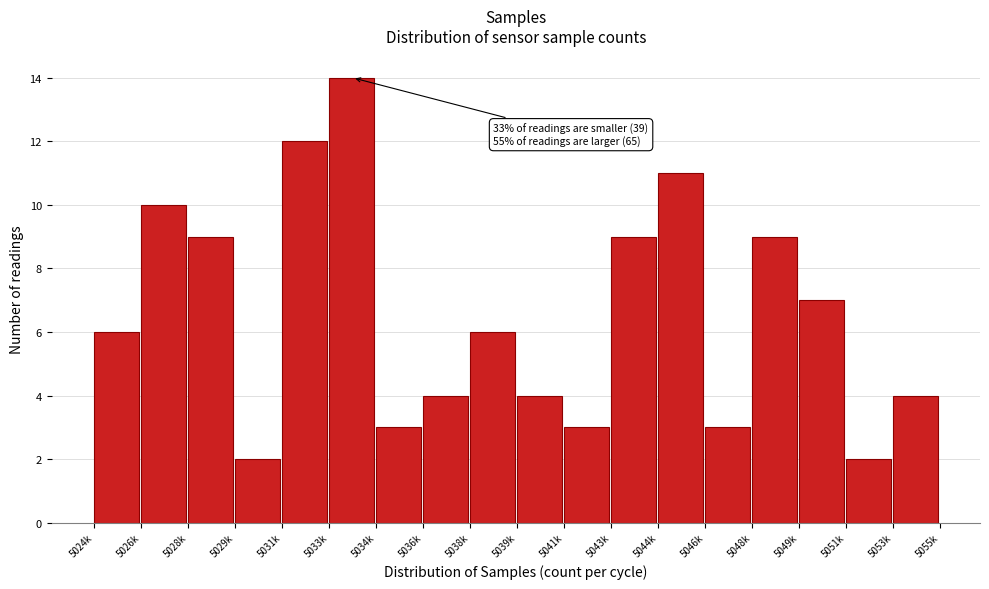

Reading left to right, extract all data points from this chart.

5024k=6	5026k=10	5028k=9	5029k=2	5031k=12	5033k=14	5034k=3	5036k=4	5038k=6	5039k=4	5041k=3	5043k=9	5044k=11	5046k=3	5048k=9	5049k=7	5051k=2	5053k=4